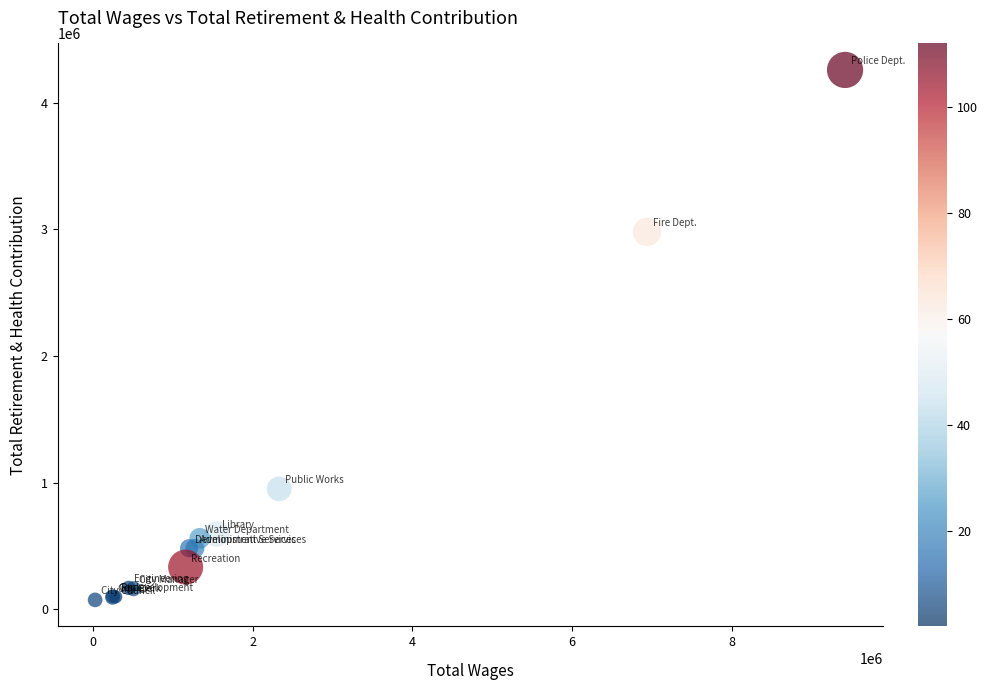

What Y value in the scatter plot is closest to 2166672?

2980110